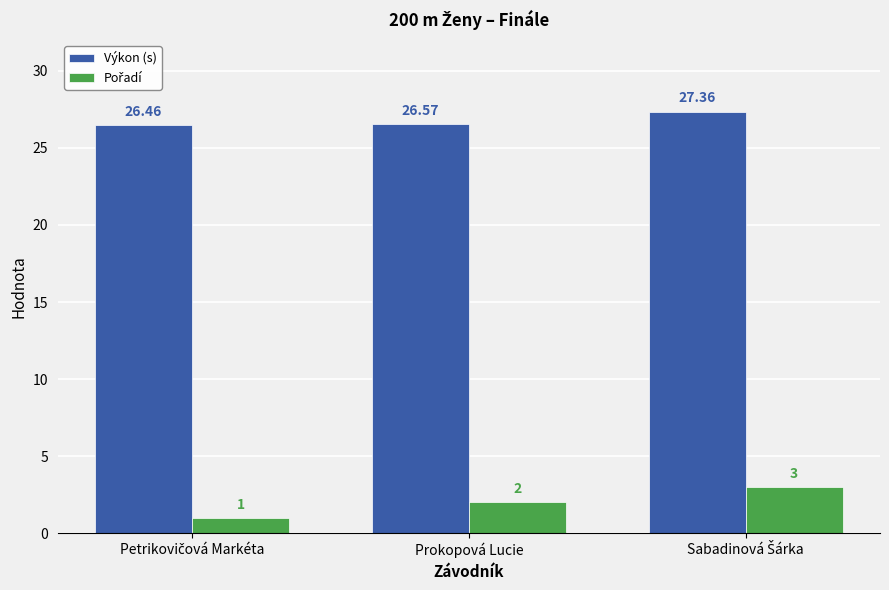

What is the minimum value shown in the chart?

1.0